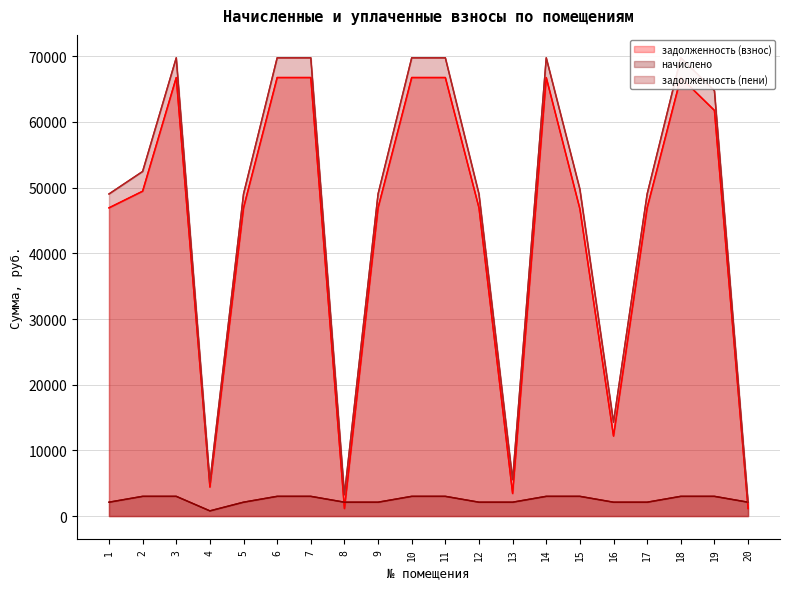

Is the value of задолженность (взнос) at 14 greater than the value of начислено at 3?

Yes